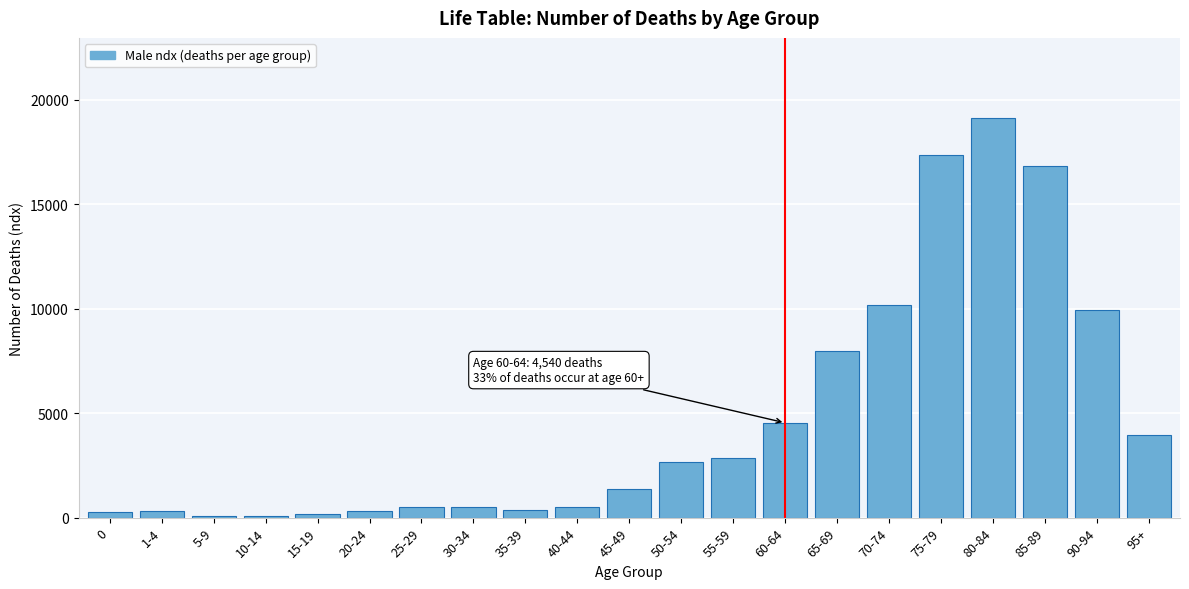

What is the maximum value shown in the chart?

19145